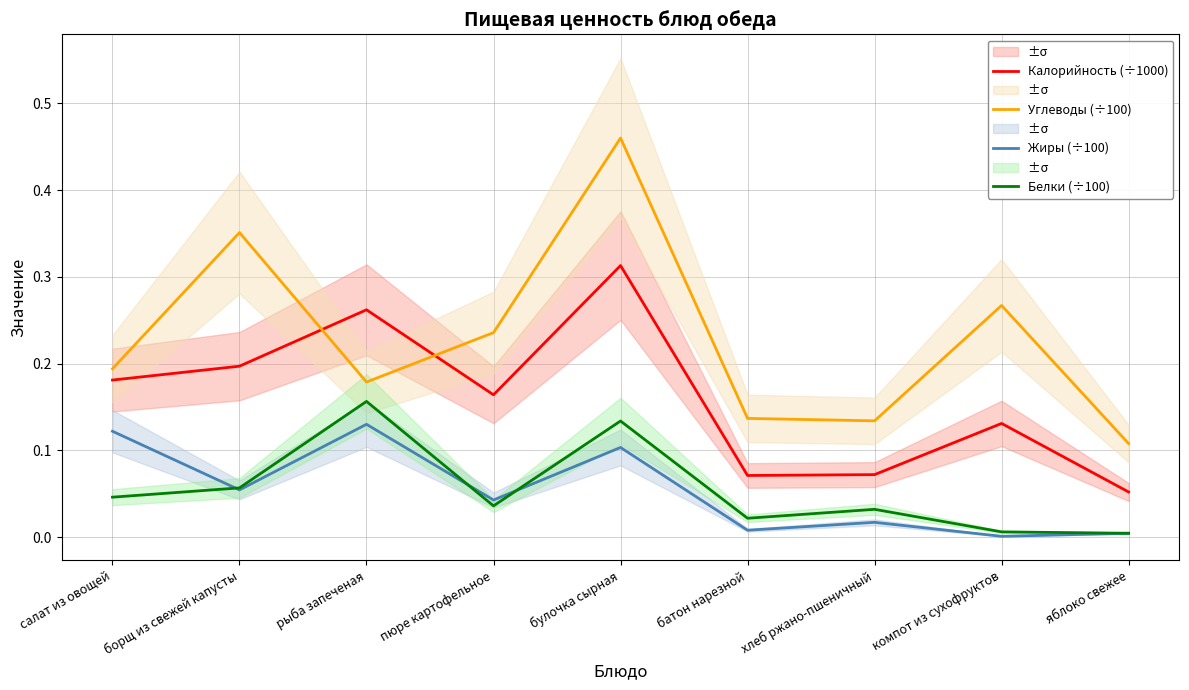

What position from the left is рыба запеченая?

3